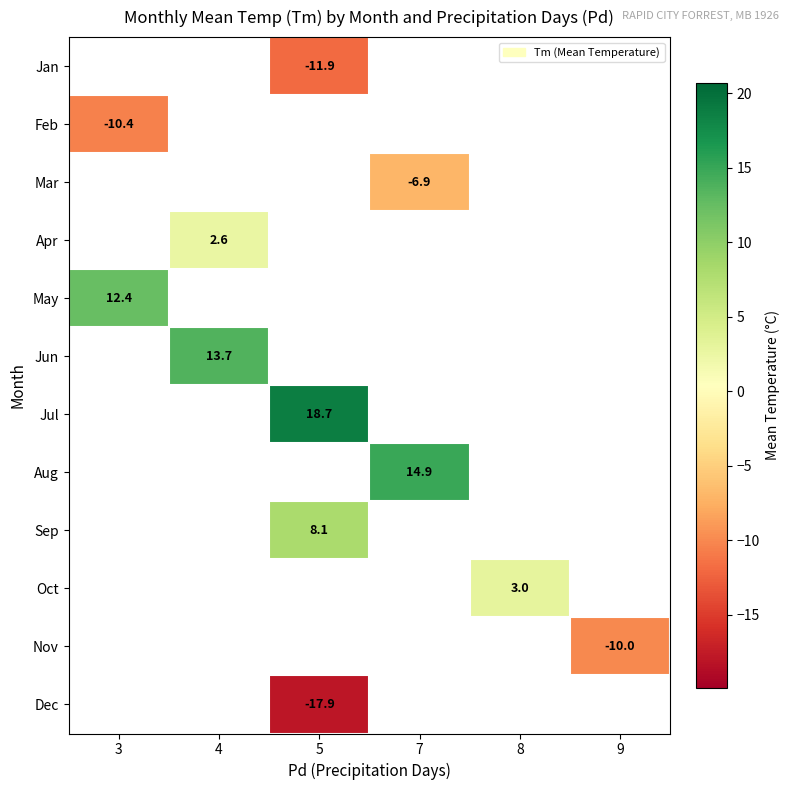

Which has a higher value, 3 or 9?

9